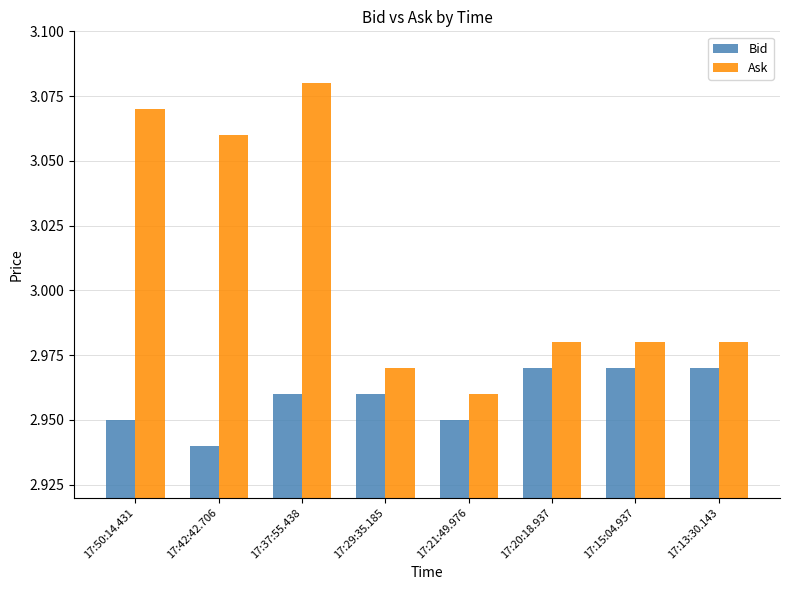

What is the total value across all series at 17:13:30.143?

6.0